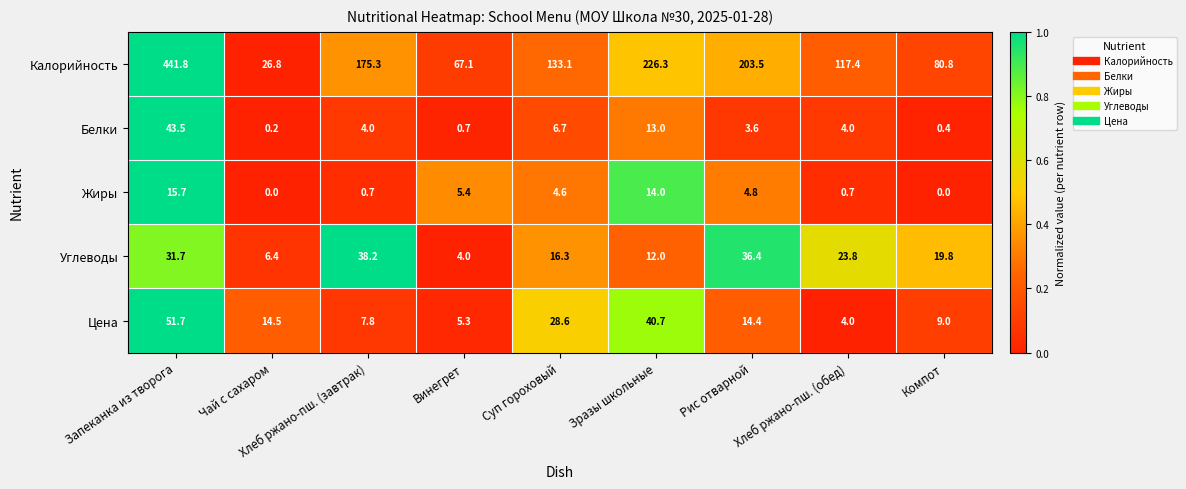

What is the highest value of the Цена series?

51.7